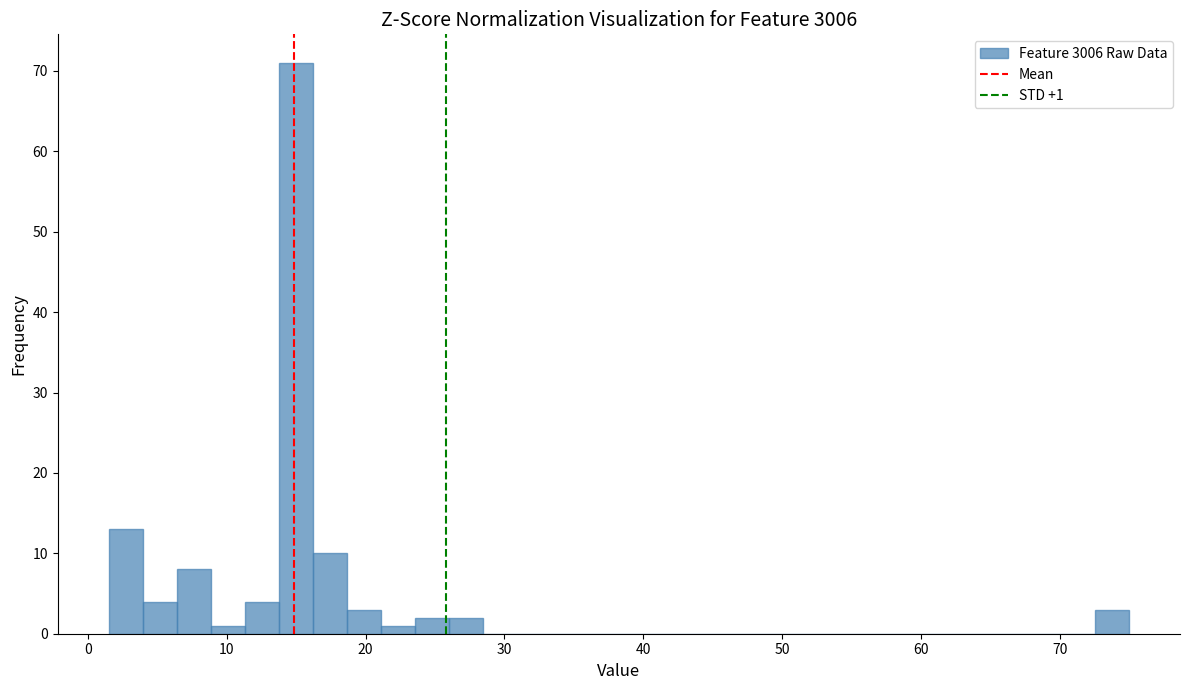

Read against the x-axis, roughly where is the centre of the tallest bar?

15